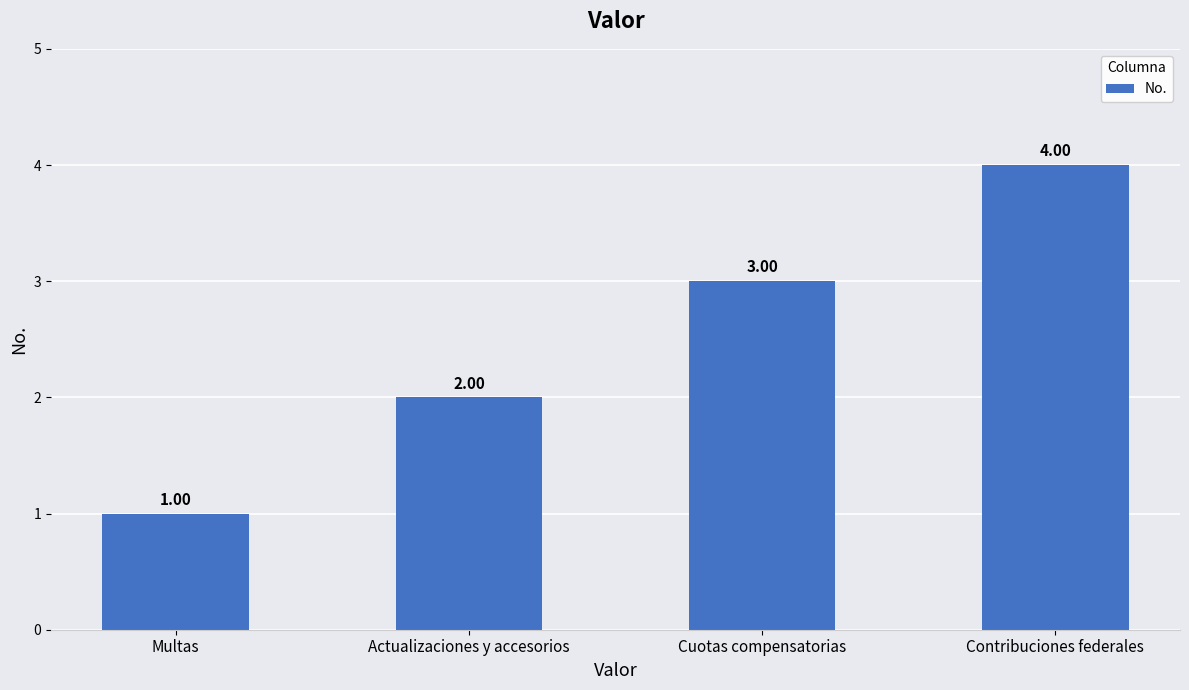

Reading left to right, transcribe all the data shown in this chart.

1	2	3	4